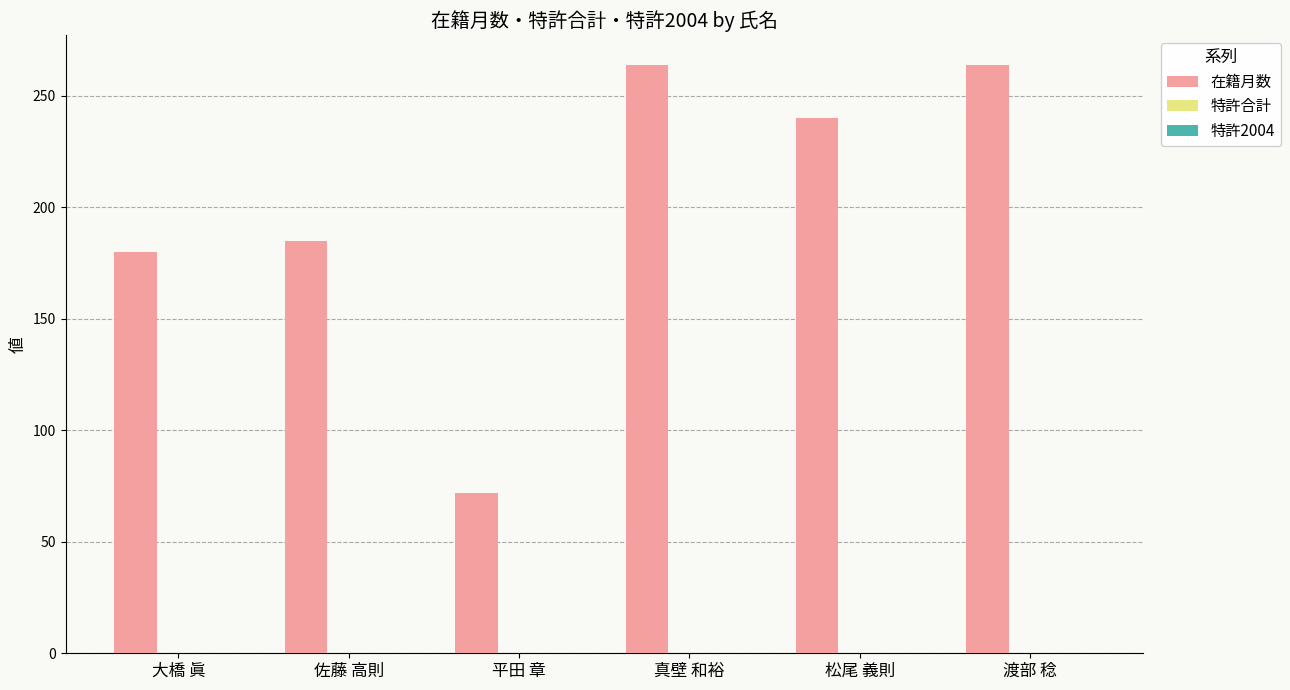

What is the ratio of the value at 佐藤 高則 to the value at 真壁 和裕?

0.7